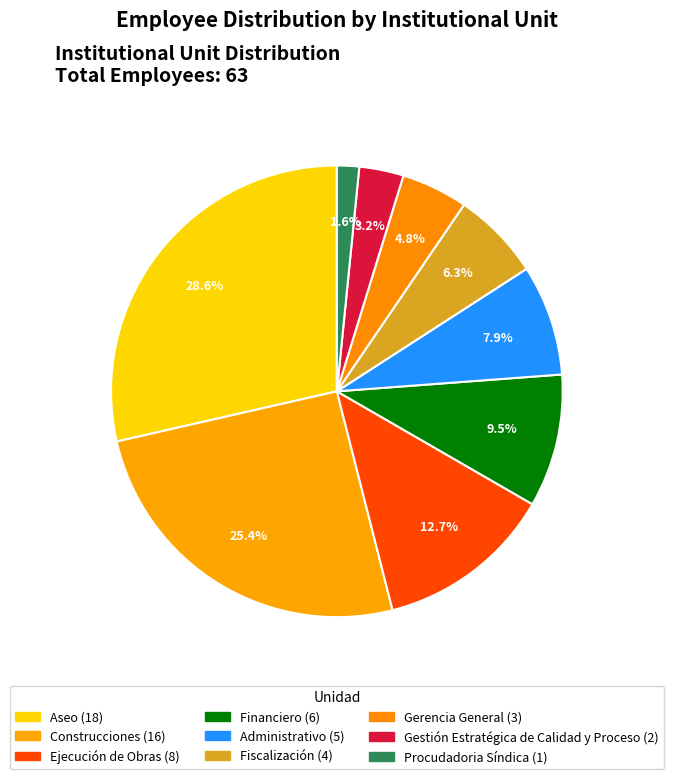

Is there a majority slice in this chart?

No